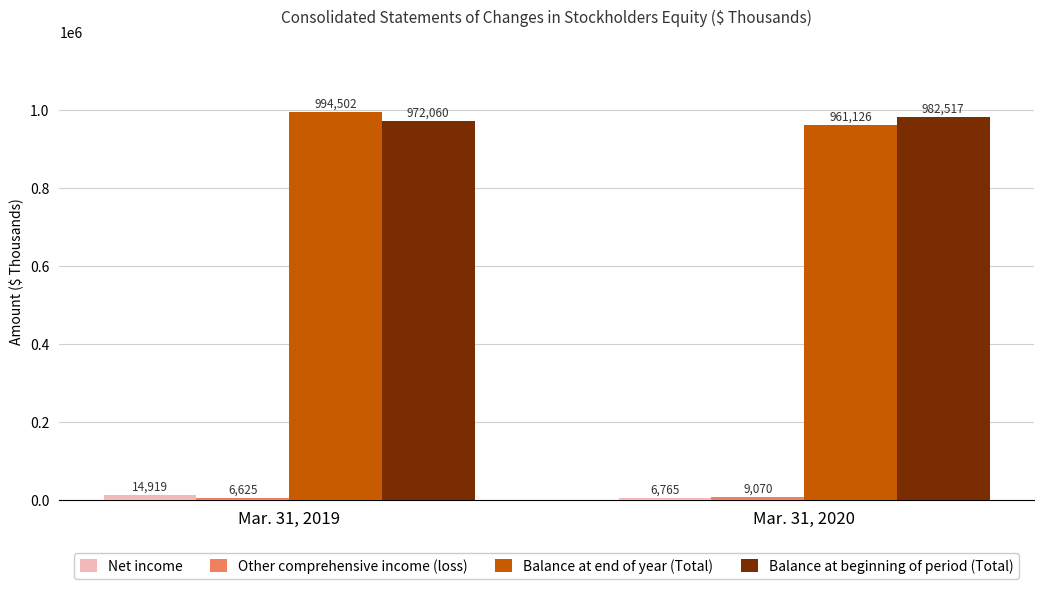

Between Mar. 31, 2019 and Mar. 31, 2020, which series saw the biggest shift?

Balance at end of year (Total)